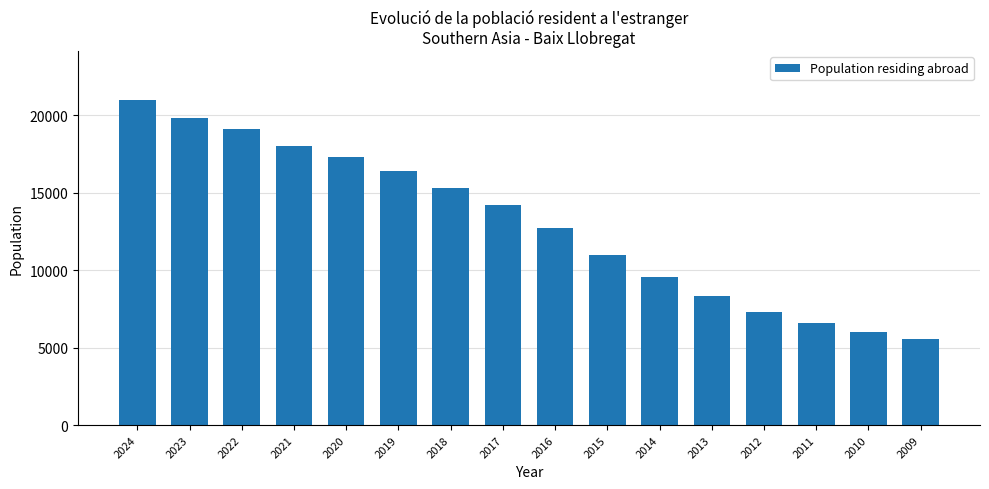

At which label is the value closest to 13264?

2016